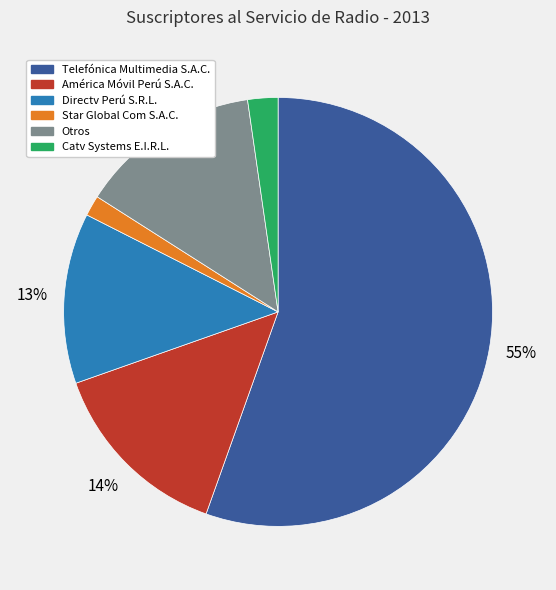

Is it true that Otros is 14% of the pie?

True